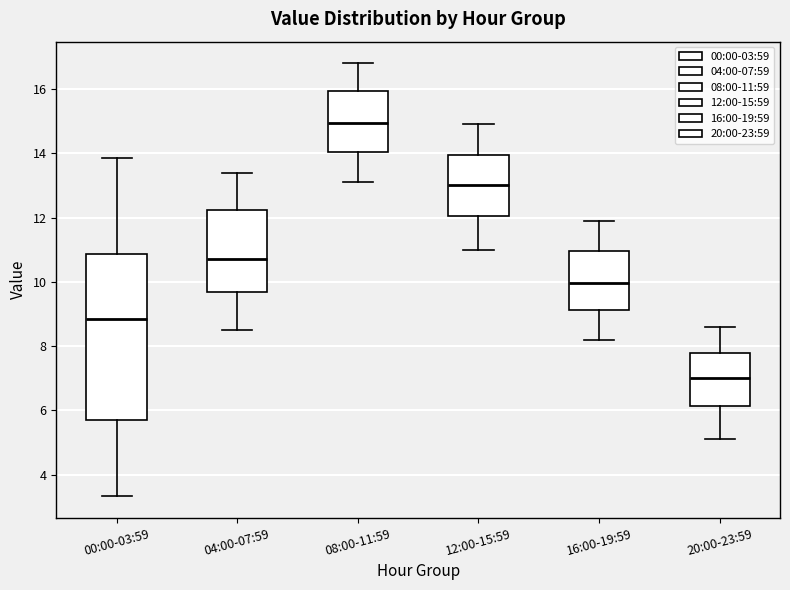

Comparing the boxes themselves (not the whiskers), which one is the tallest?

00:00-03:59